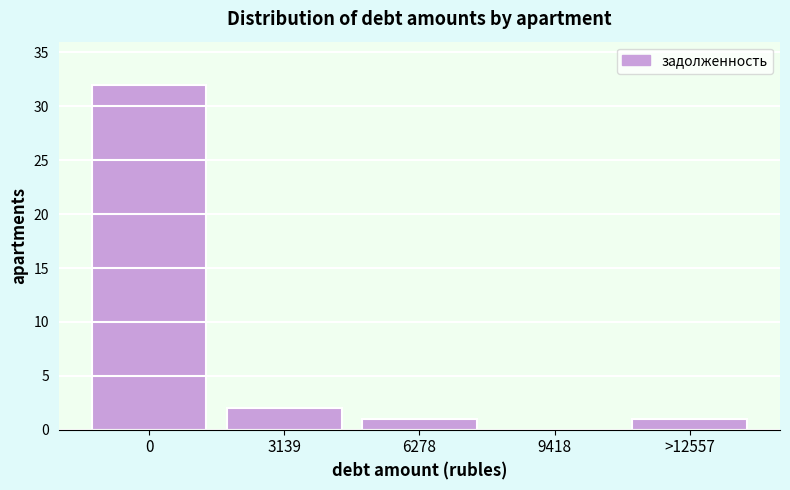

Reading right to left, what are all the values shown in this chart?

>12557=1	9418=0	6278=1	3139=2	0=32